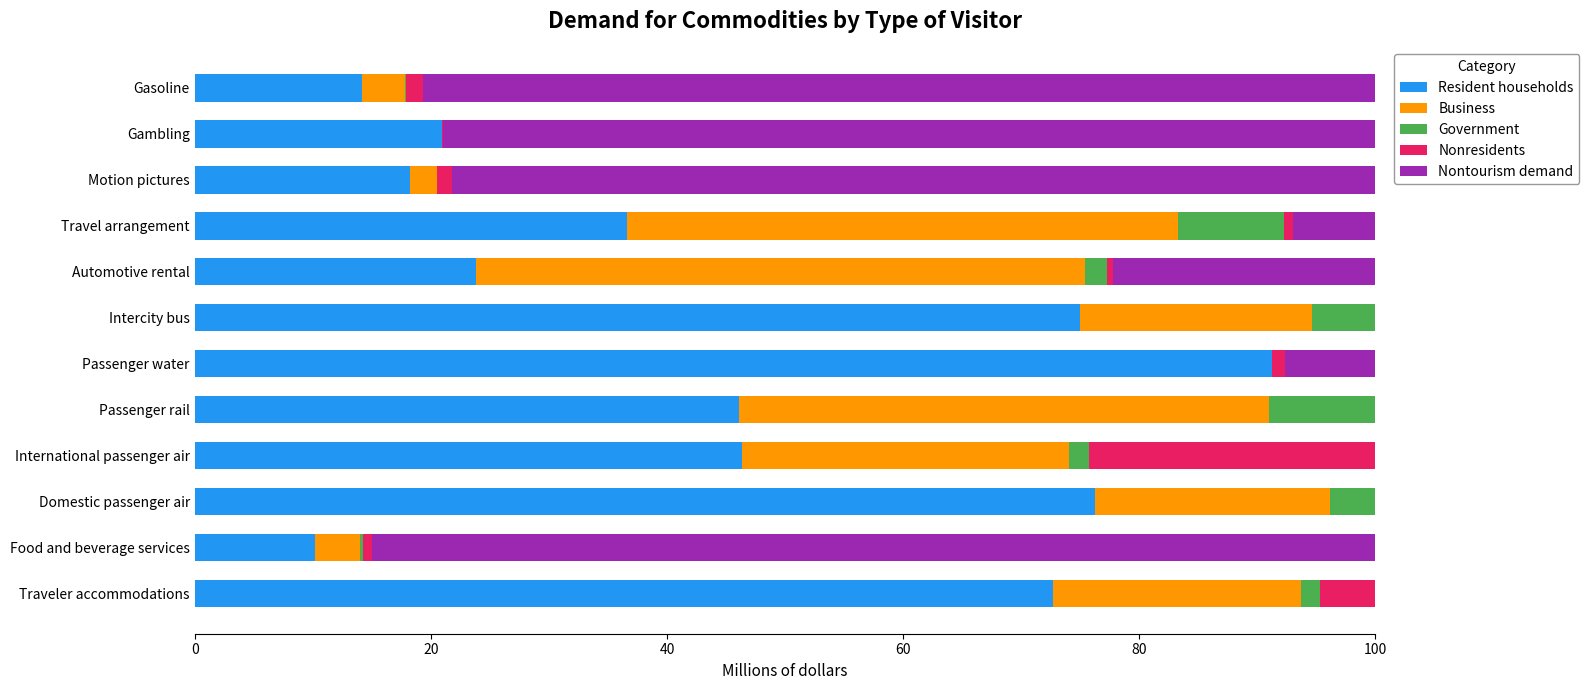

True or false: Resident households has a value of 47.1 at Passenger water.

False